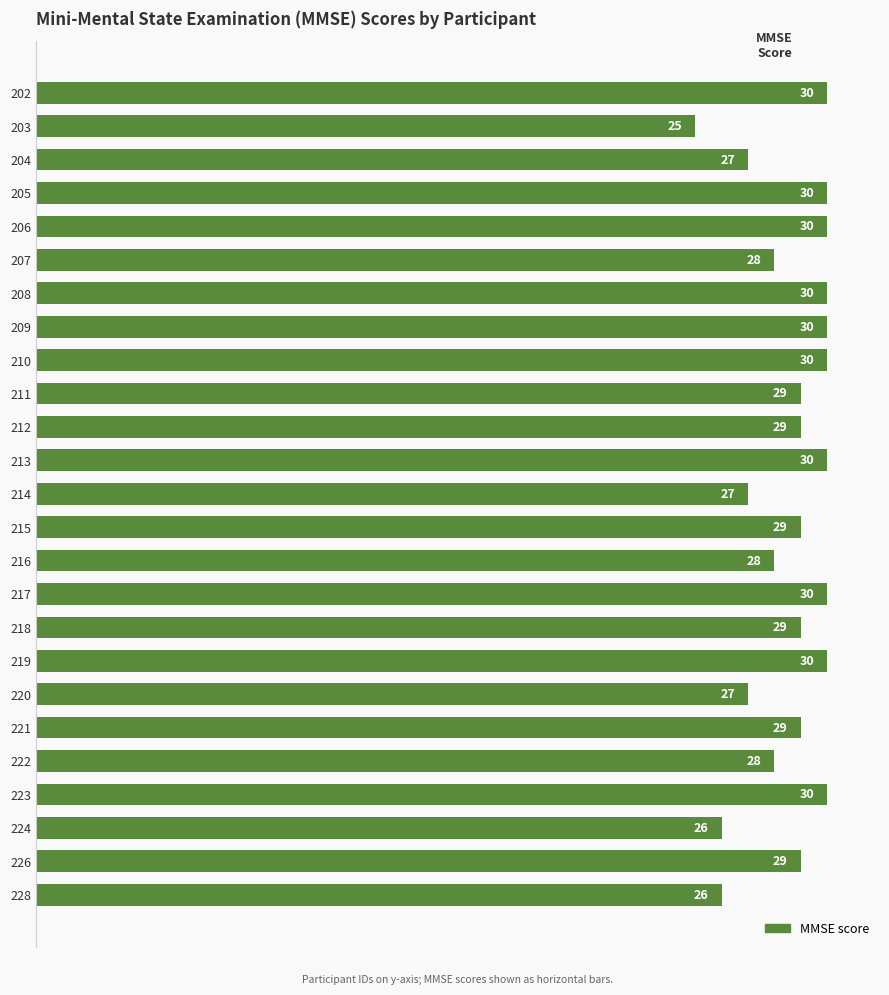

What is the smallest value displayed?

25